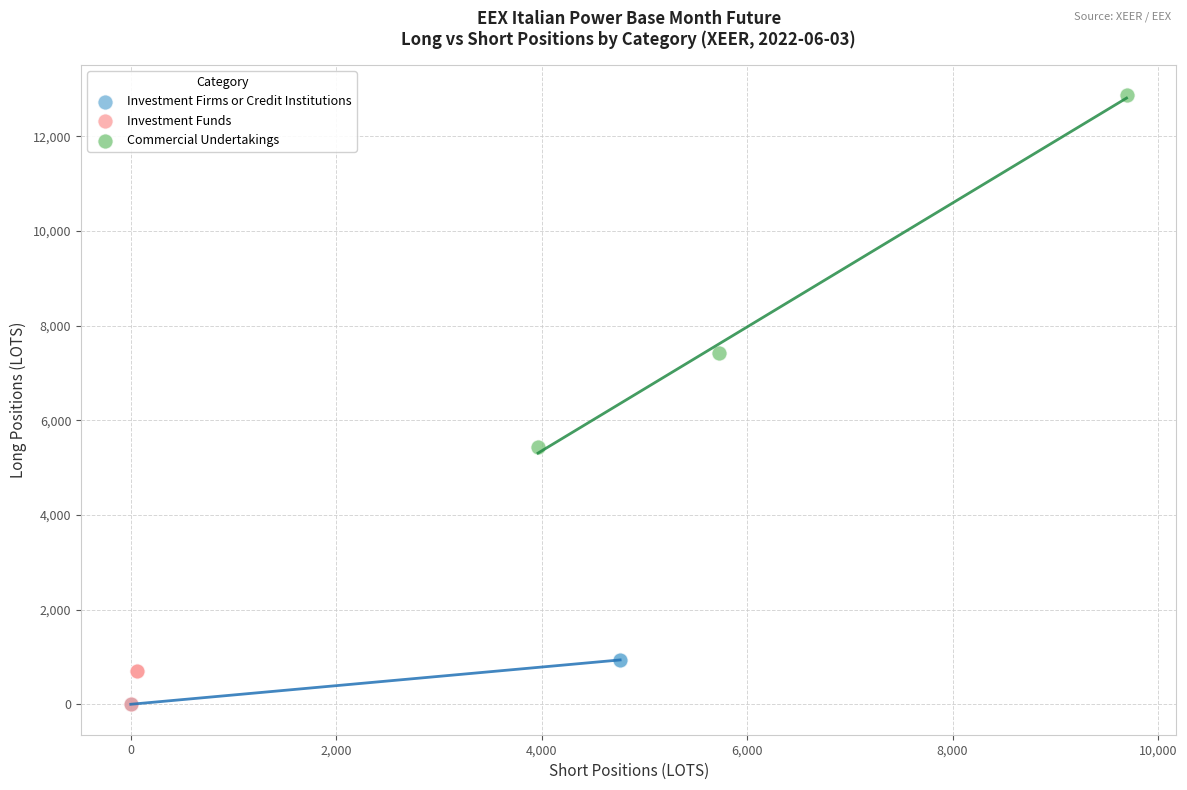

Which series has the largest Y range (max minus min)?

Commercial Undertakings